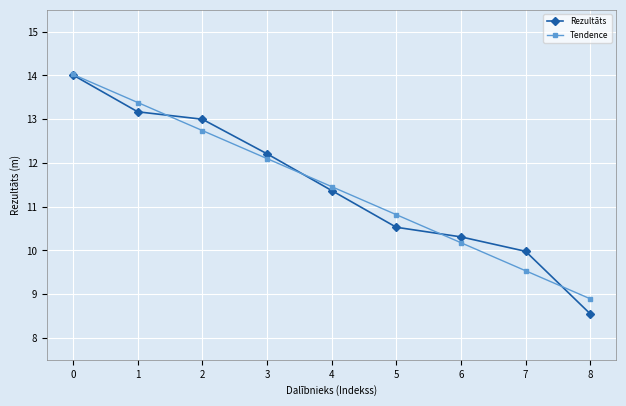

What is the minimum value for Tendence?

8.9